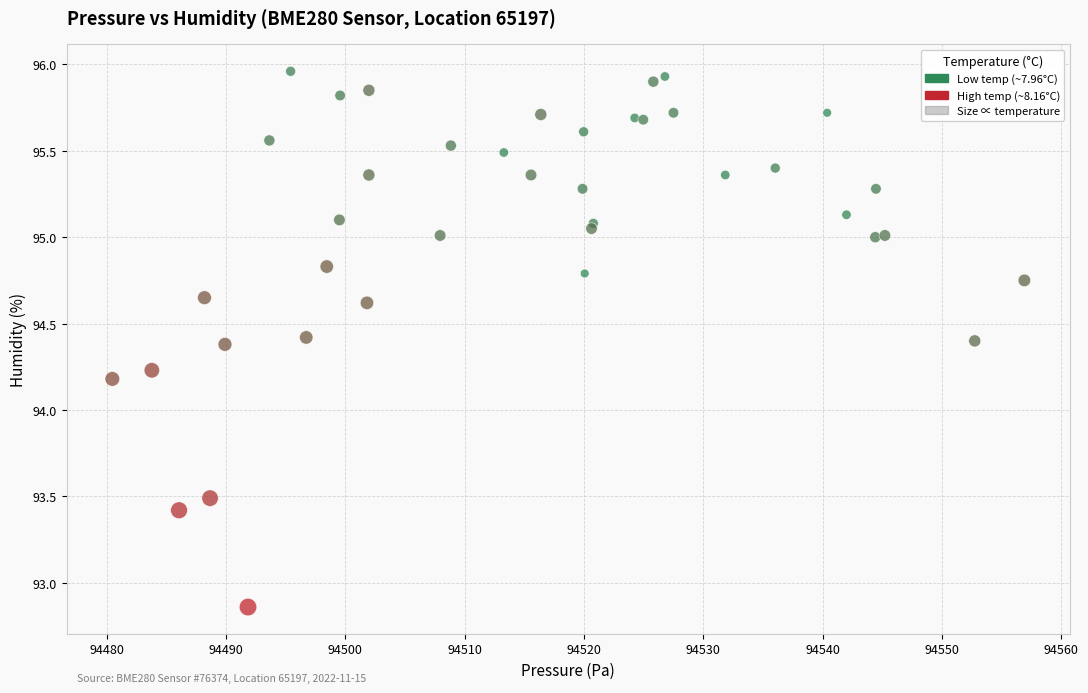

What Y value in the scatter plot is closest to 94?

94.2